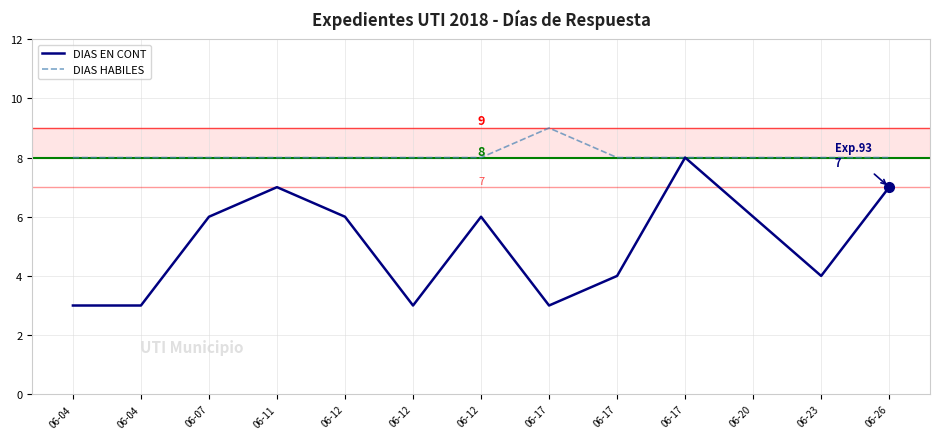

What is the total value across all series at 06-12?

14